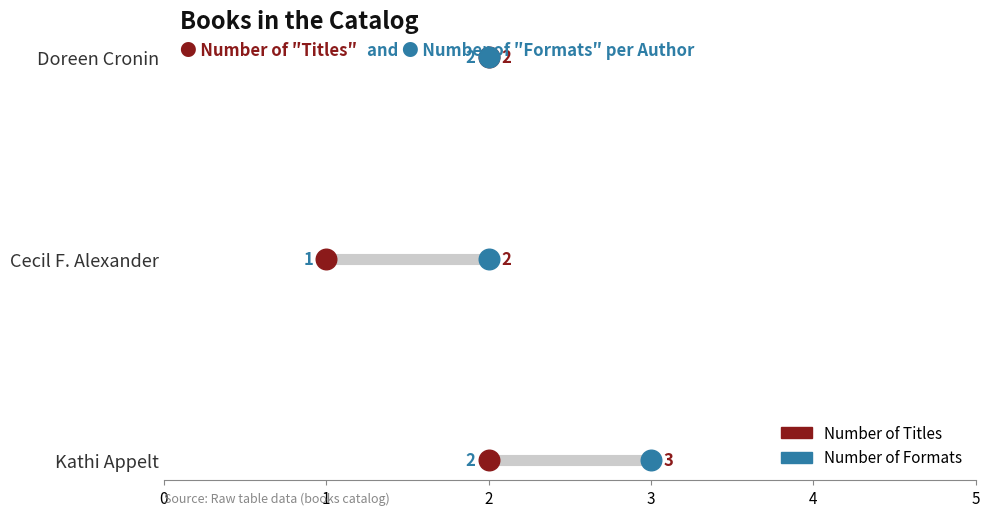

What are all the series names shown in the legend?

Number of Titles, Number of Formats